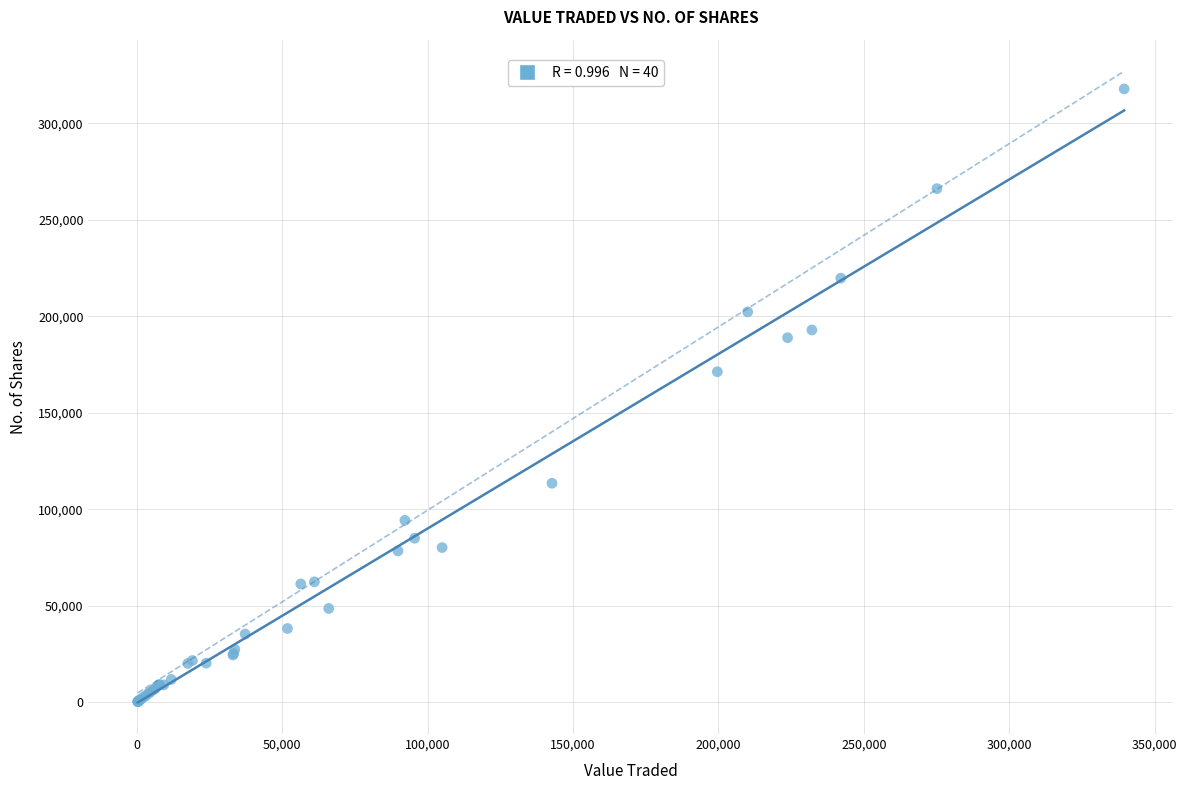

What Y value in the scatter plot is closest to 159017?

171221